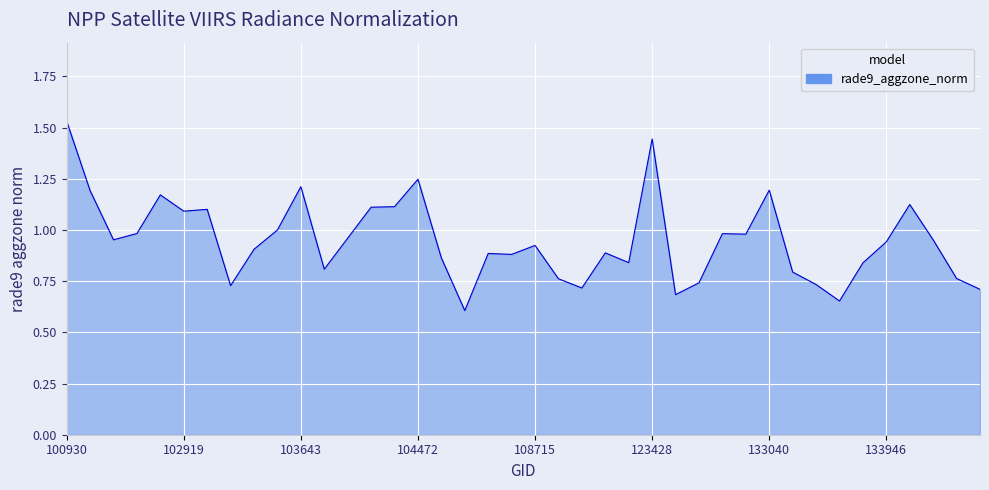

What is the smallest value displayed?

0.6